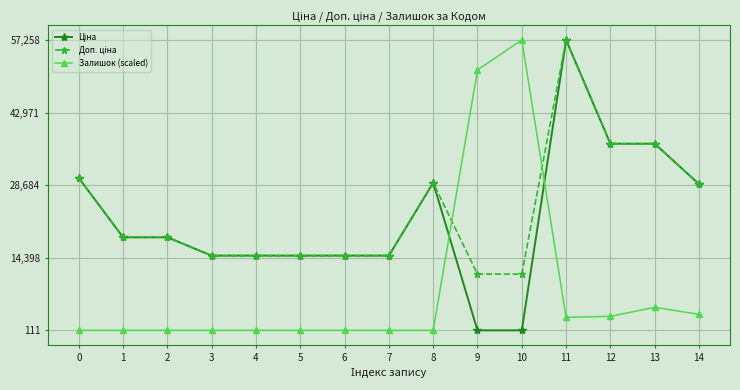

Does the chart have visible grid lines?

Yes